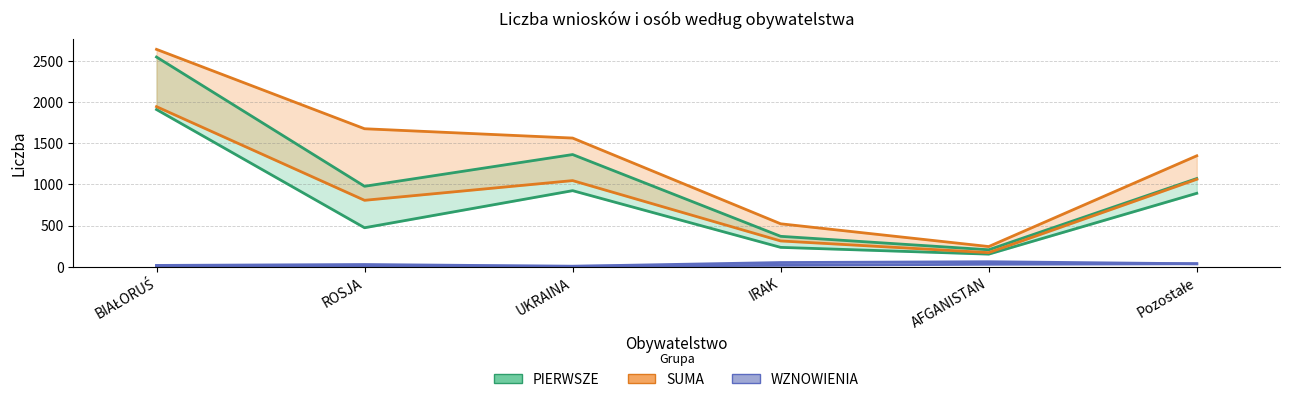

What is the difference between the Wnioski_WZNOWIENIA values at Pozostałe and AFGANISTAN?

6